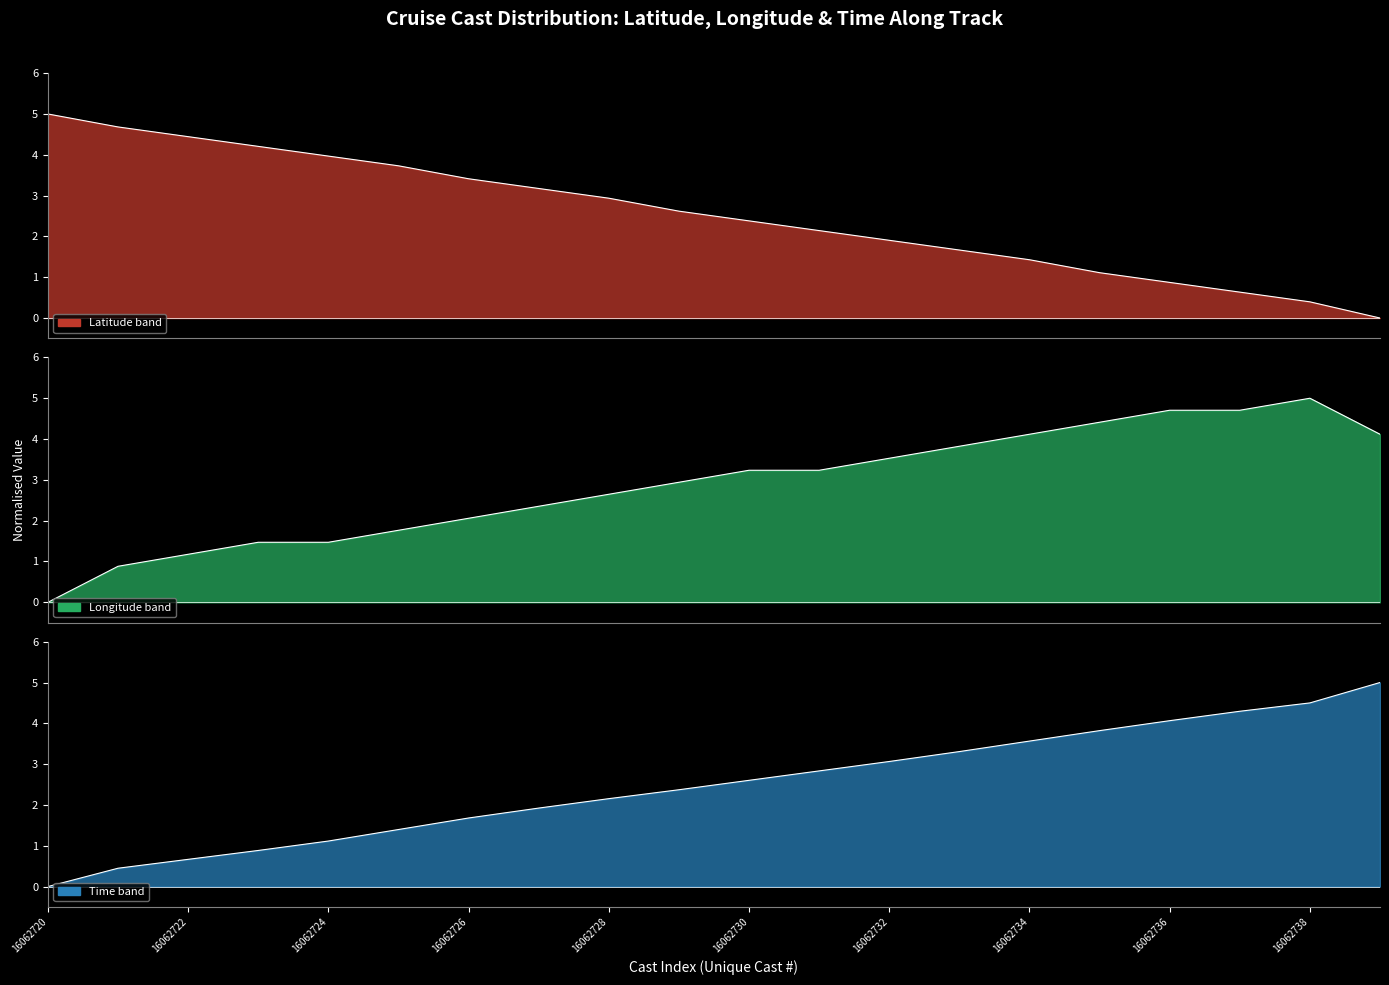

The value of Longitude at 16062737 is 4.7. True or false?

True